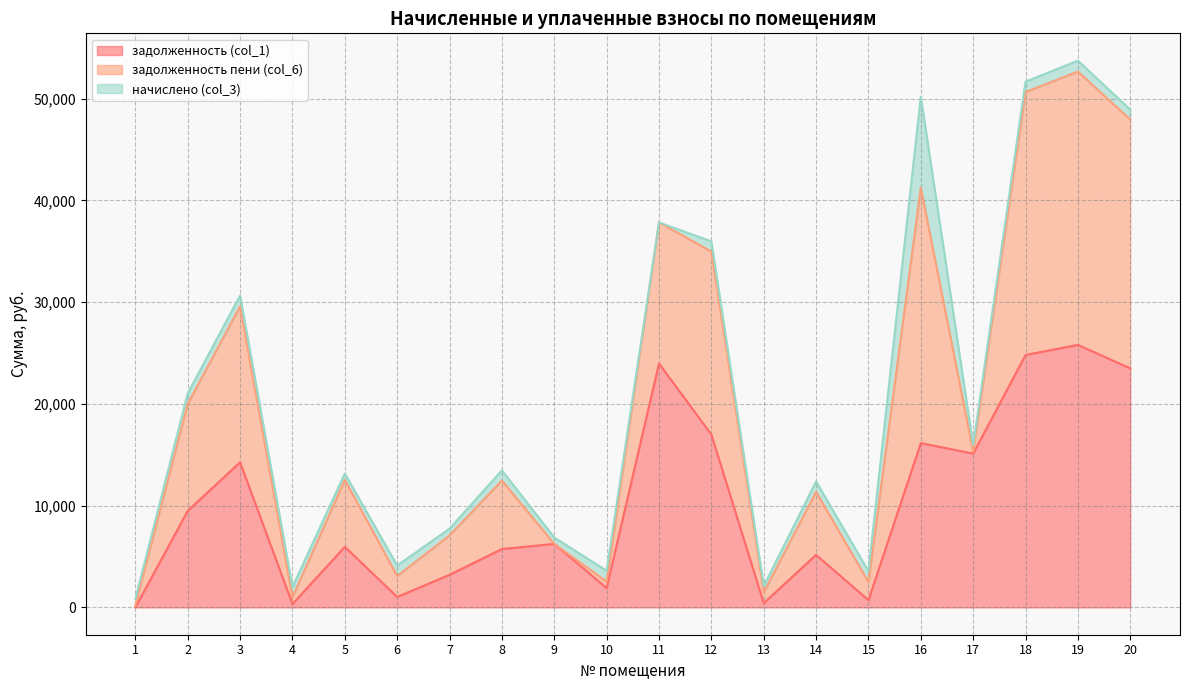

Is the value of задолженность пени (col_6) at 8 greater than the value of начислено (col_3) at 13?

Yes